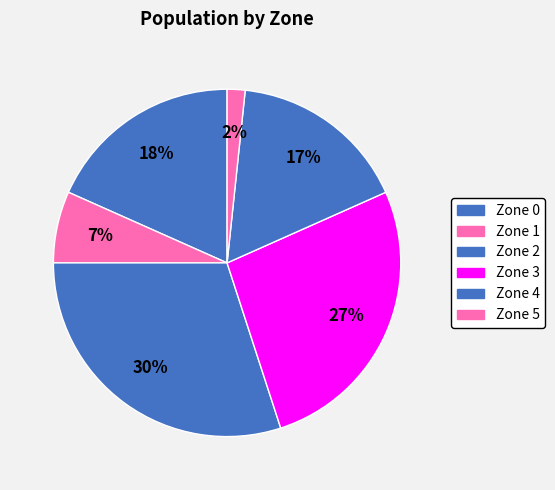

What is the change in value from Zone 1 to Zone 5?

-3